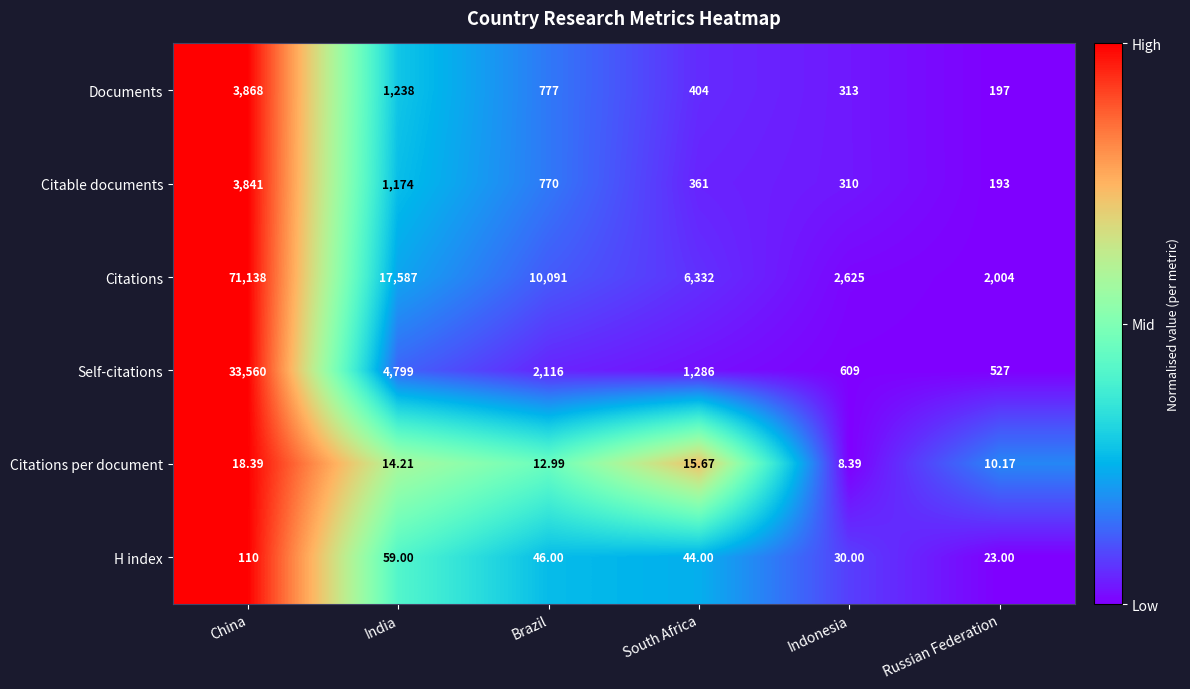

Which series changed the most between India and Russian Federation?

Citations